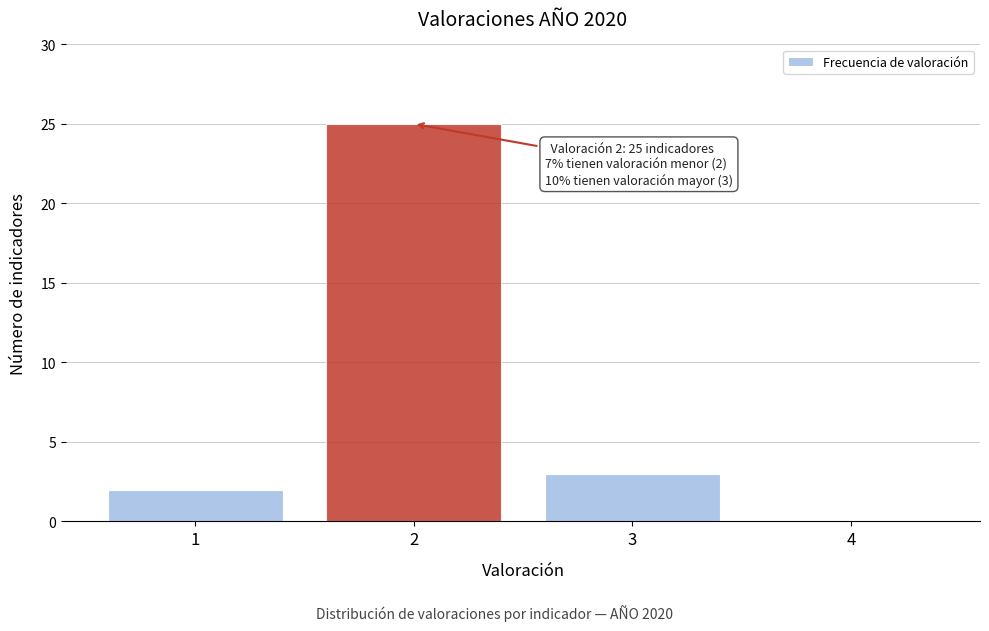

Reading left to right, list all the values displayed in this chart.

1=2	2=25	3=3	4=0